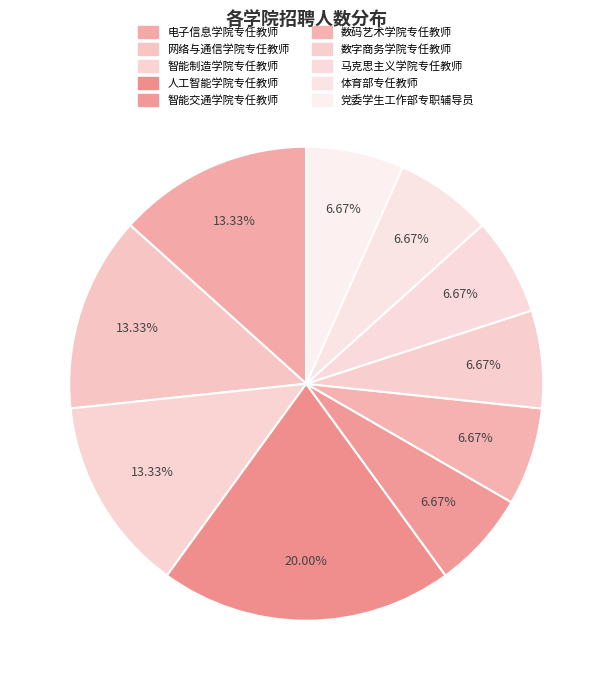

Count the number of slices in the pie.

10